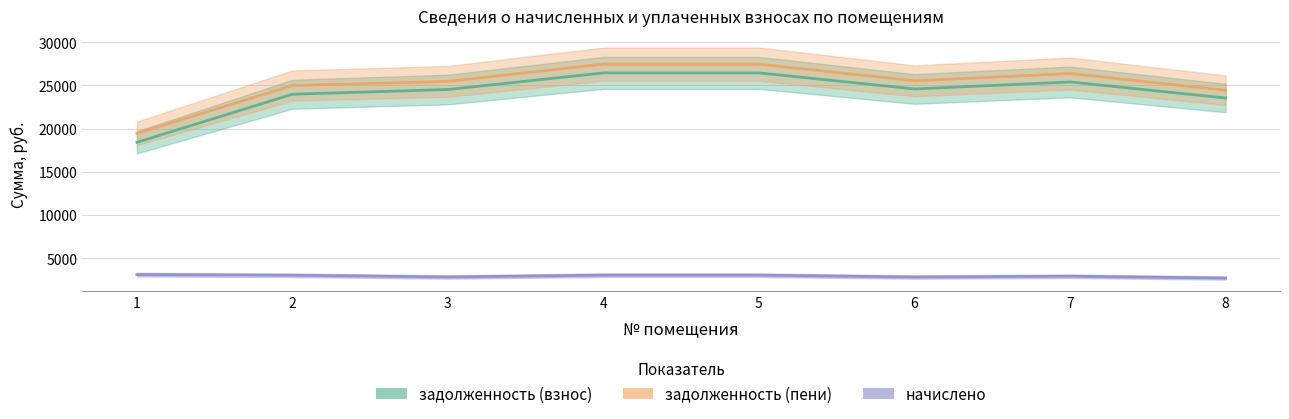

The value of начислено at 2 is 4558.4. True or false?

False